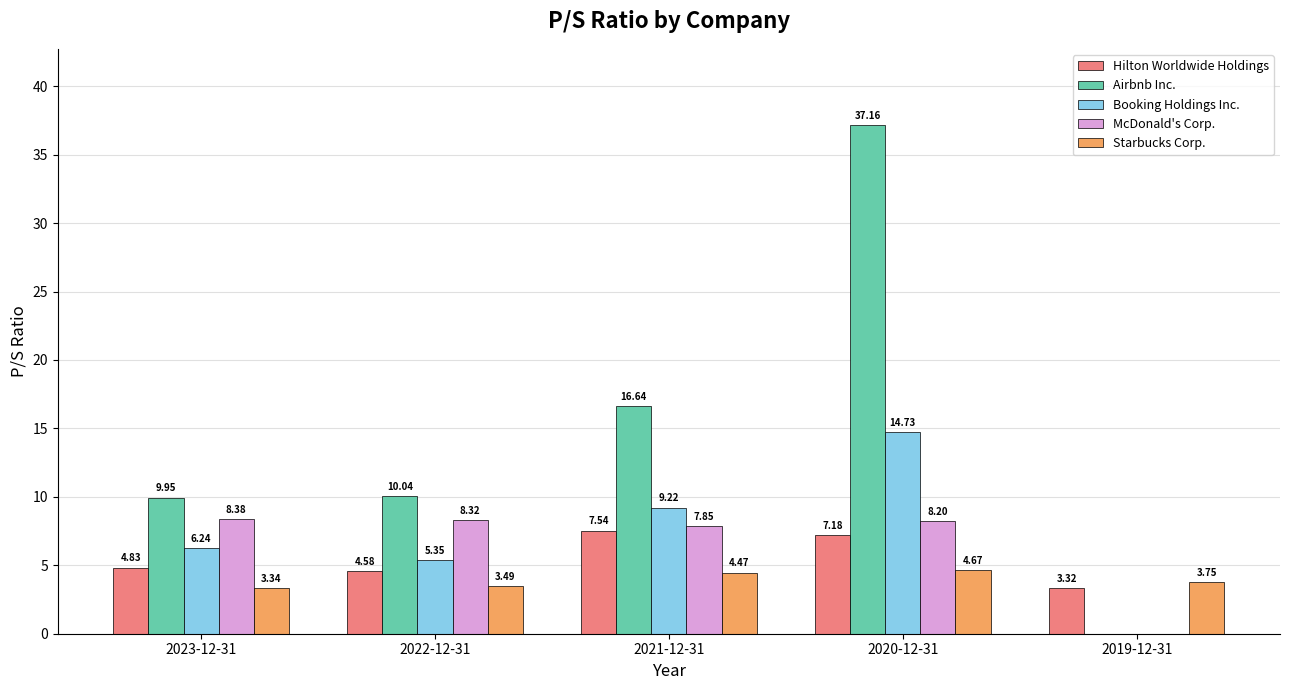

What is the sum of the Starbucks Corp. values at 2020-12-31 and 2021-12-31?

9.1